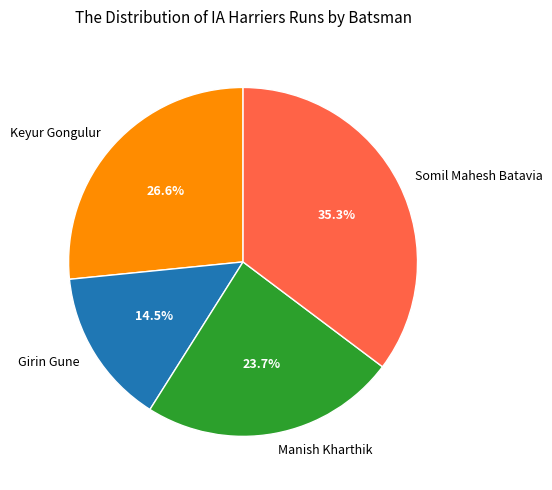

What is the largest slice in the pie chart?

Somil Mahesh Batavia